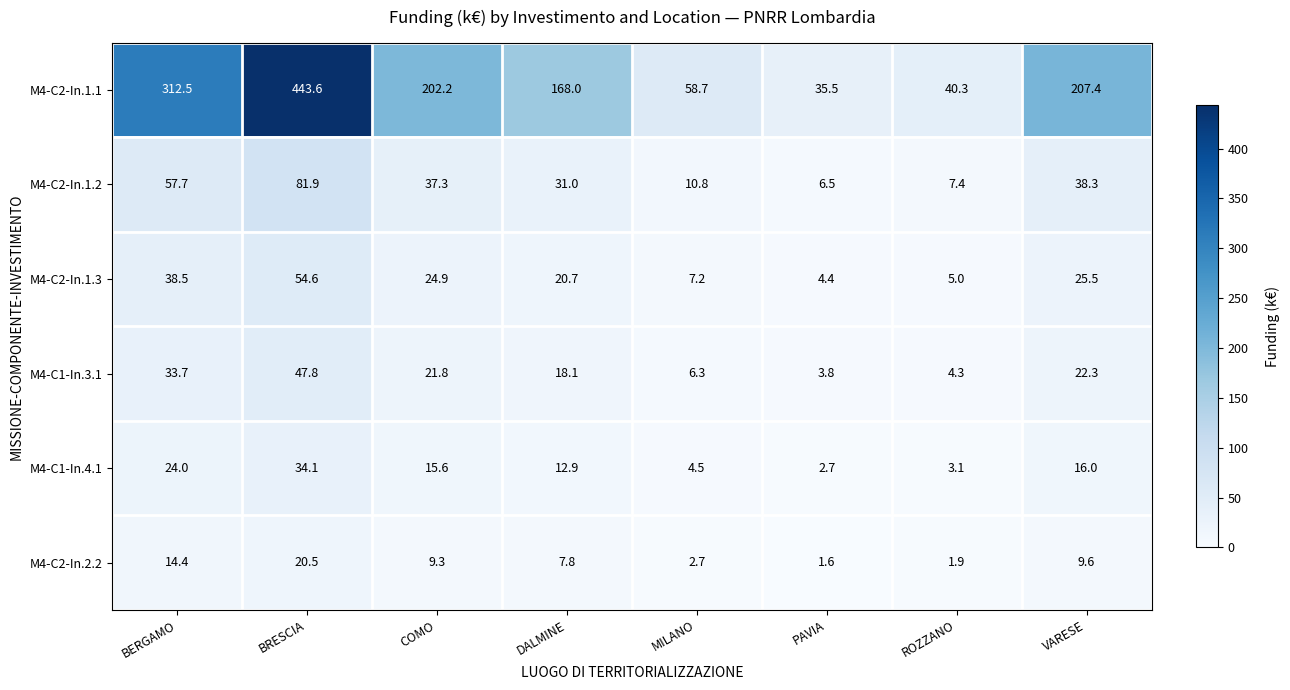

How many distinct data groups are displayed?

6